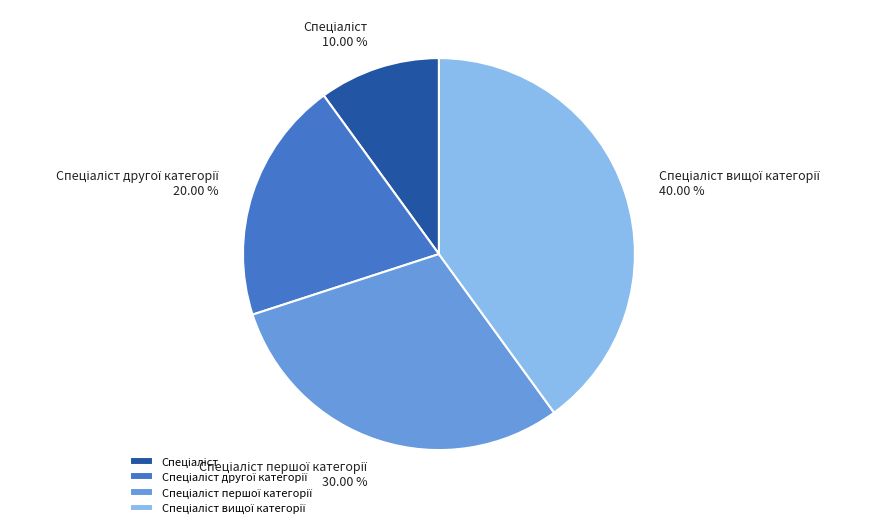

Does any single category account for the majority?

No